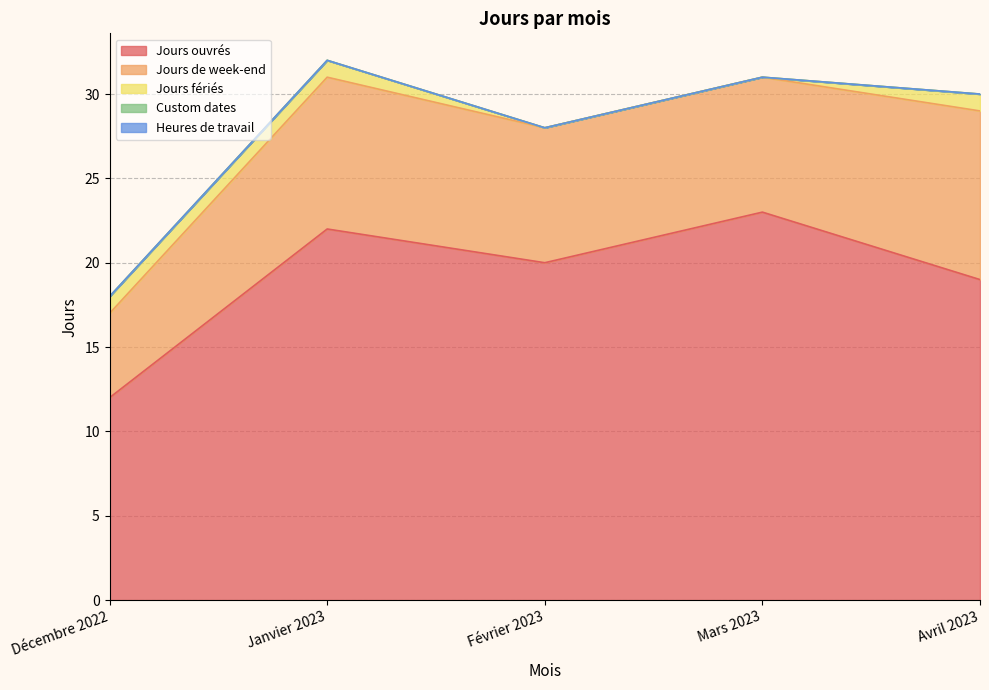

List the series in order of their peak value, lowest first.

Custom dates, Heures de travail, Jours fériés, Jours de week-end, Jours ouvrés